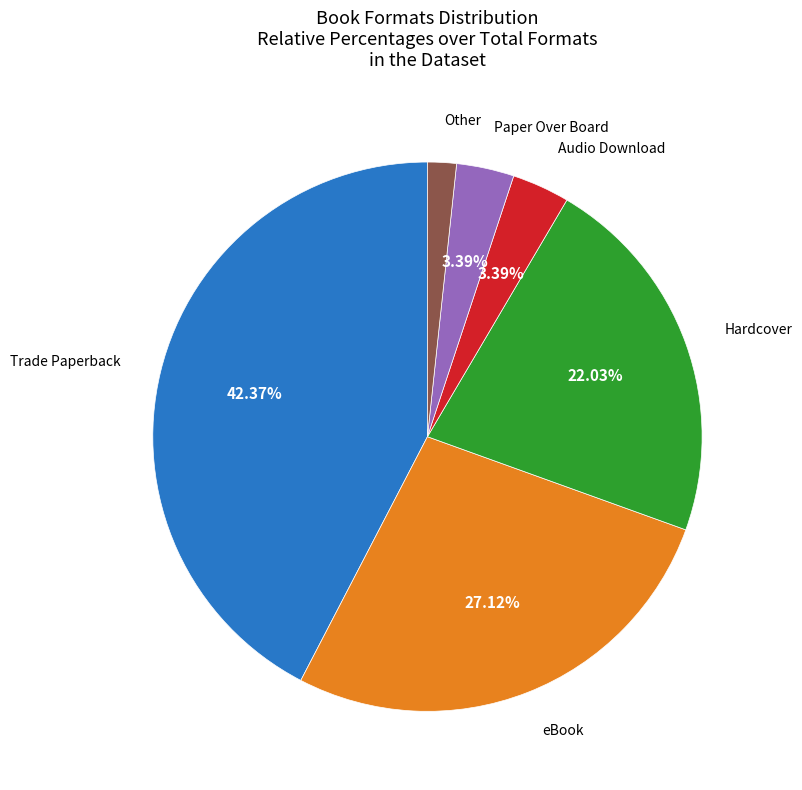

Is there any slice that represents more than half of the pie?

No